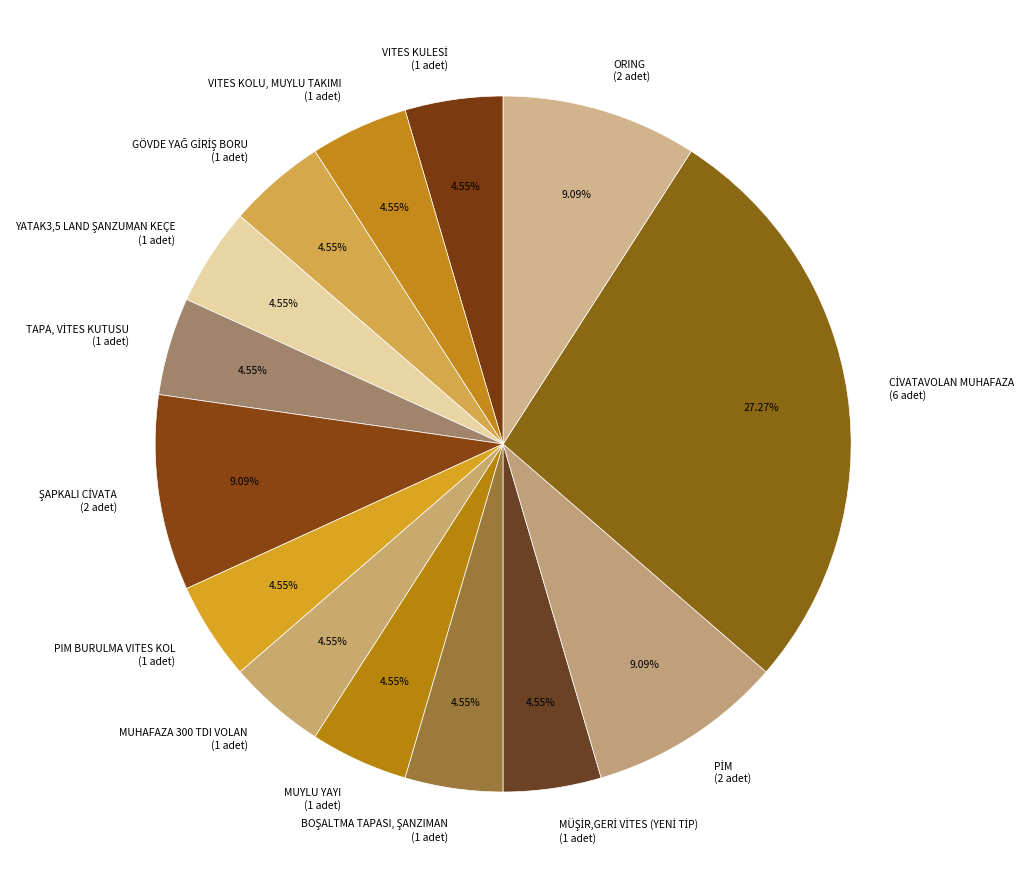

Approximately how many times larger is the value at PIM BURULMA VITES KOL (1 adet) compared to MUHAFAZA 300 TDI VOLAN (1 adet)?

1.0